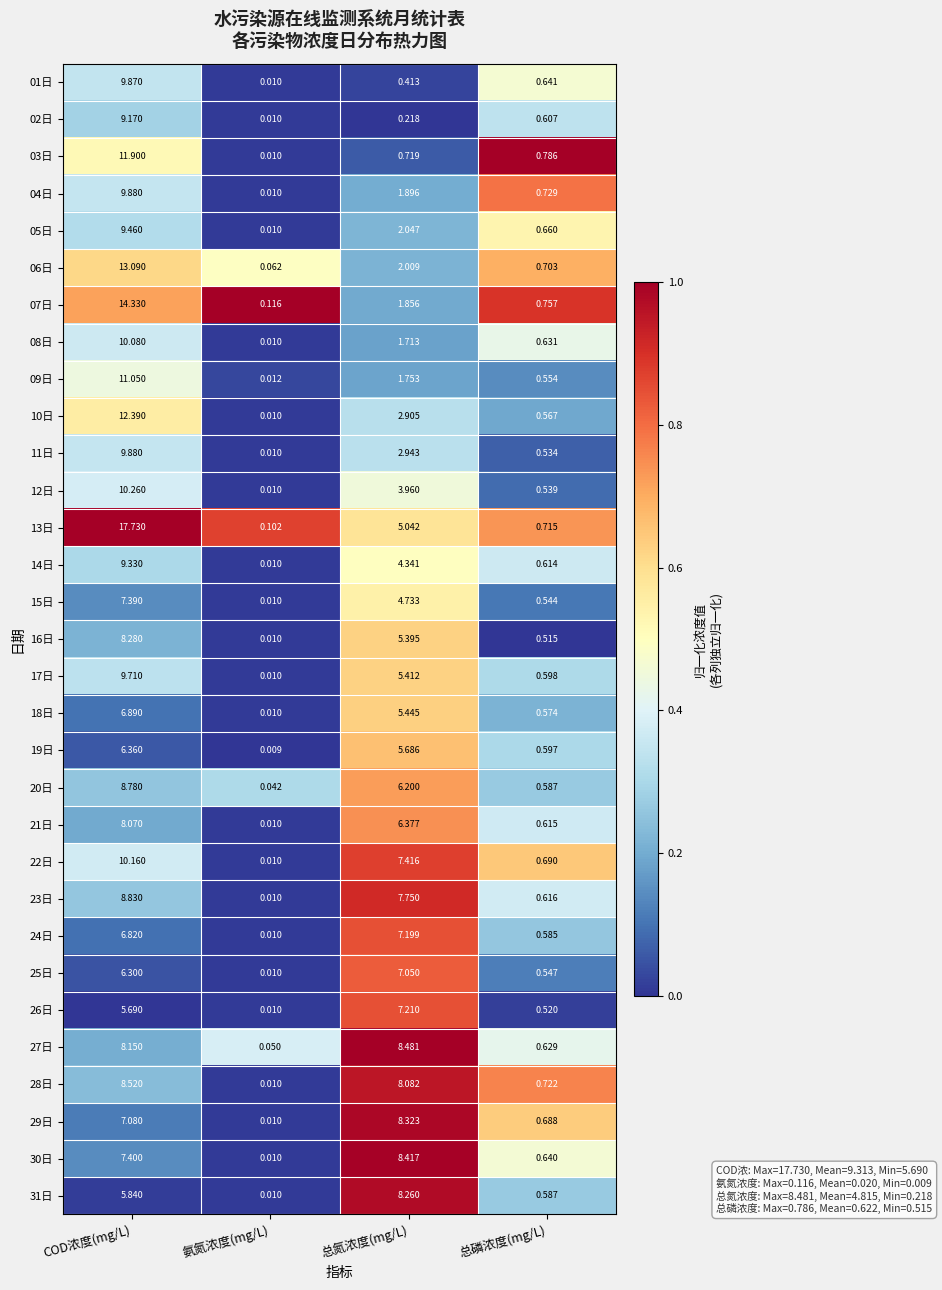

At which category does the chart reach its peak across all series?

COD浓度(mg/L)